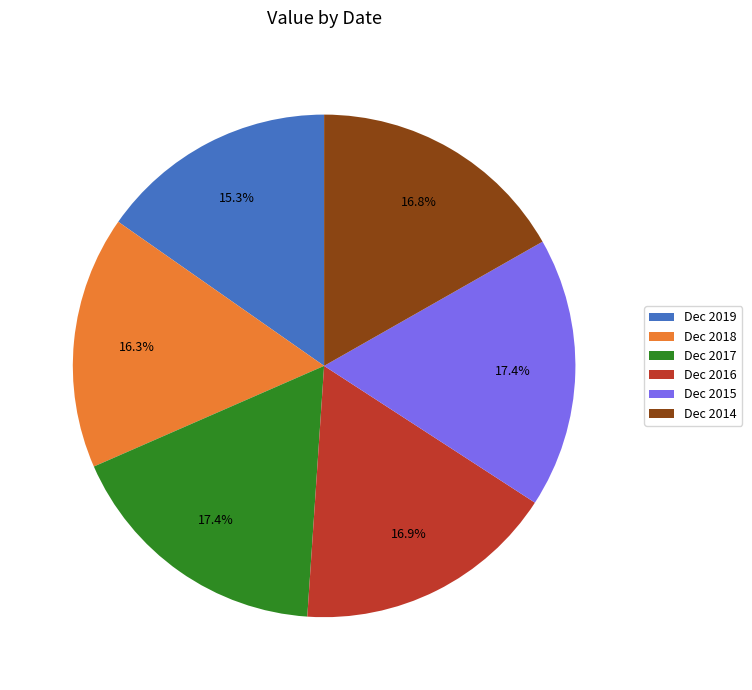

What percentage do Dec 2016 and Dec 2015 together represent?

34.3%